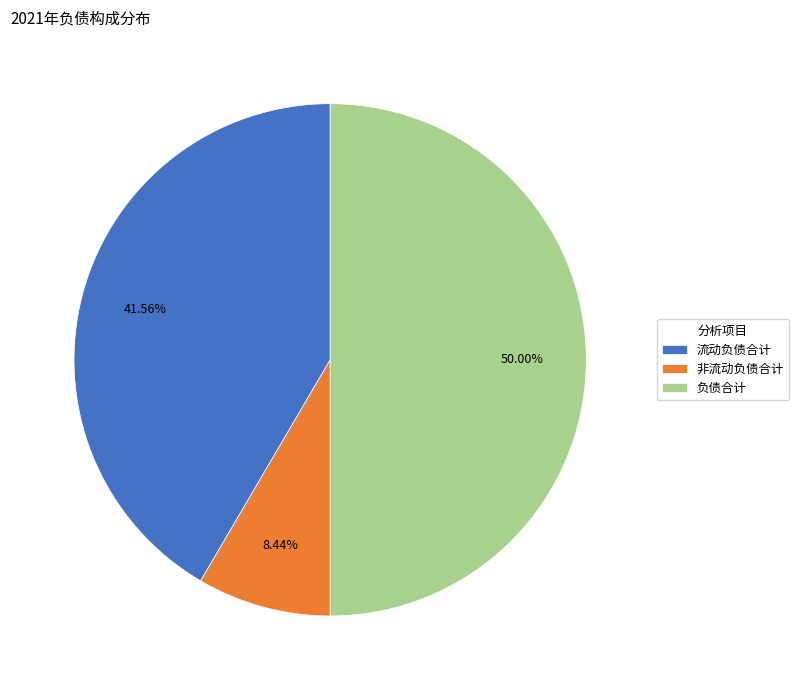

Between 流动负债合计 and 非流动负债合计, which is larger?

流动负债合计